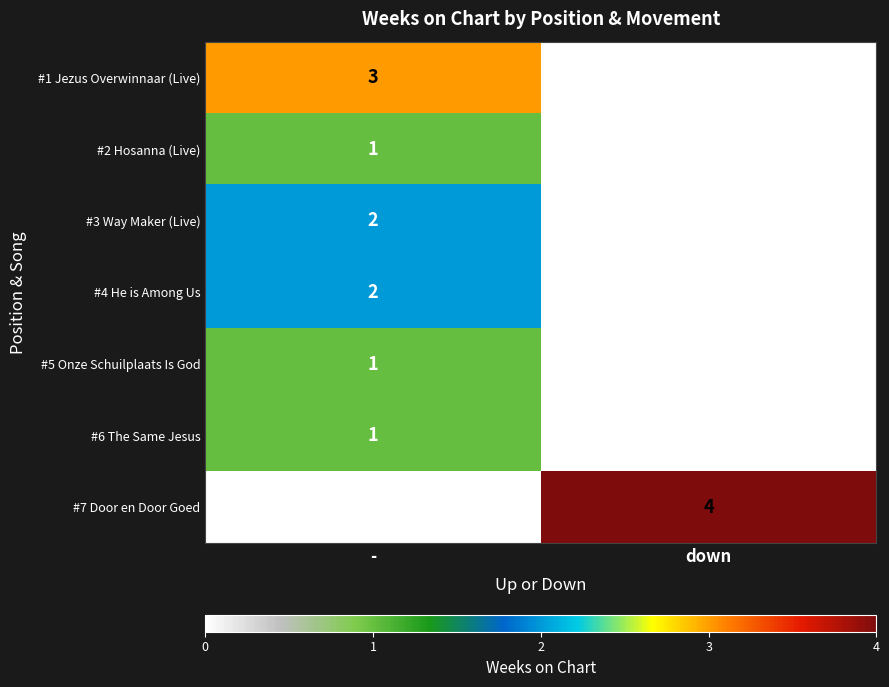

Reading left to right, extract all data points from this chart.

#1 Jezus Overwinnaar (Live): 3	0
#2 Hosanna (Live): 1	0
#3 Way Maker (Live): 2	0
#4 He is Among Us: 2	0
#5 Onze Schuilplaats Is God: 1	0
#6 The Same Jesus: 1	0
#7 Door en Door Goed: 0	4